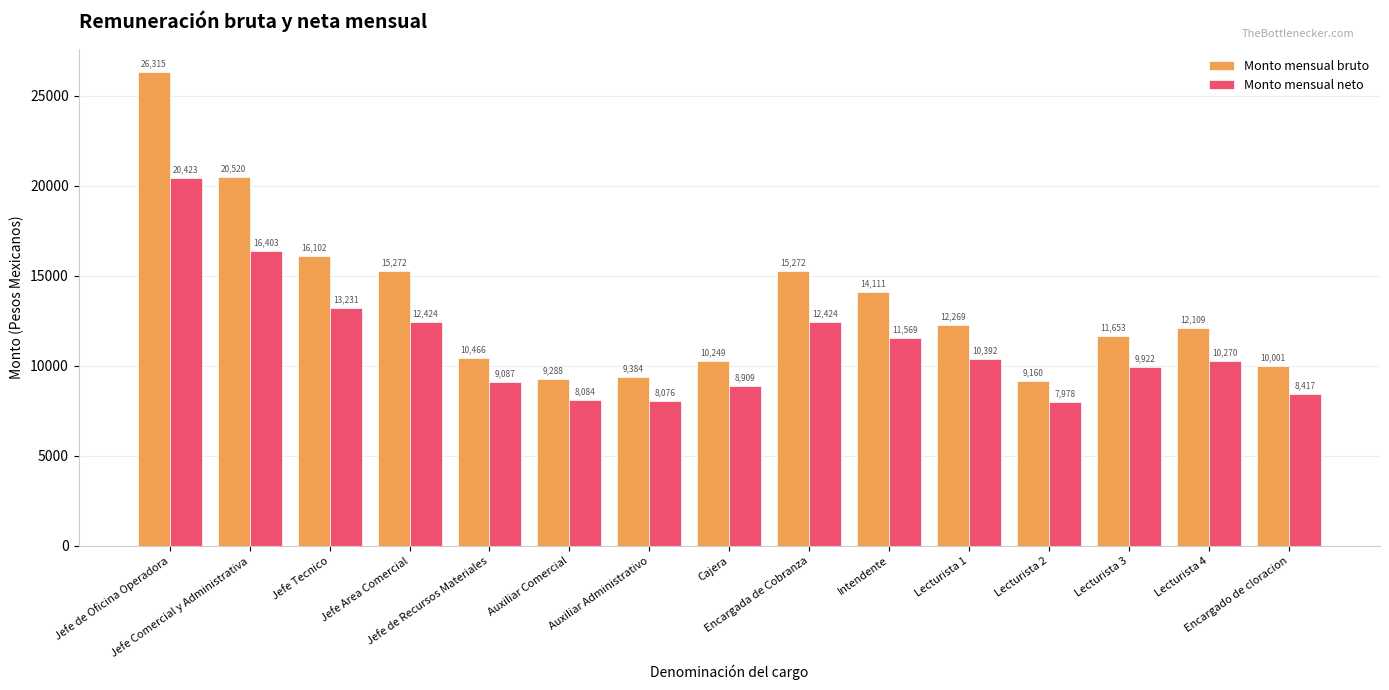

Which series has the largest total across all categories?

Monto mensual bruto